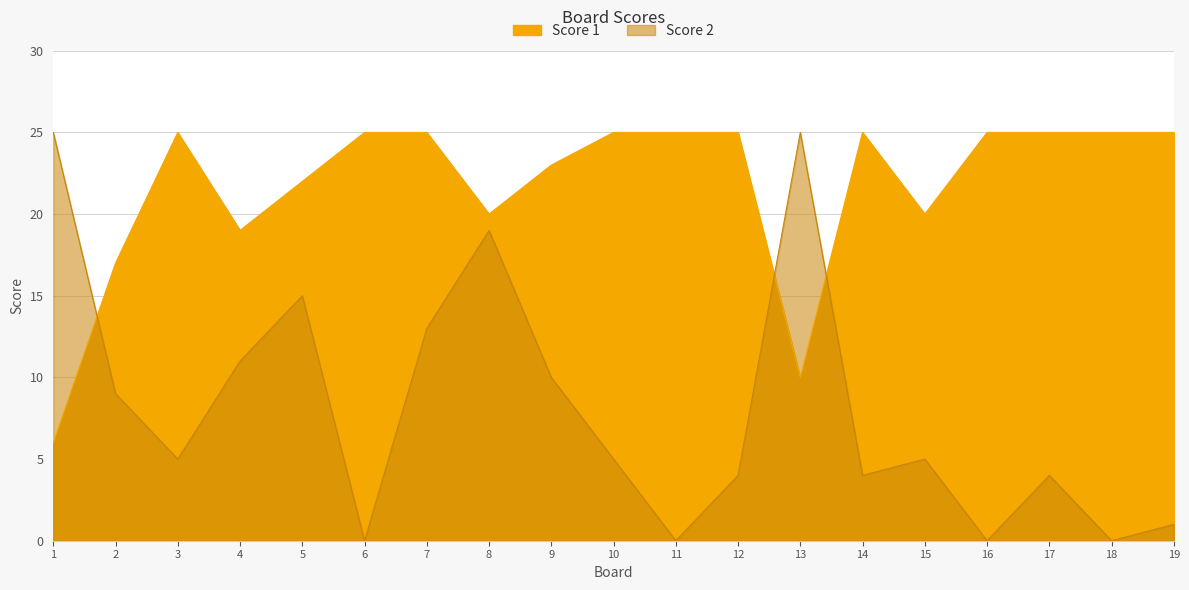

True or false: Score 2 and Score 1 cross at least once.

True